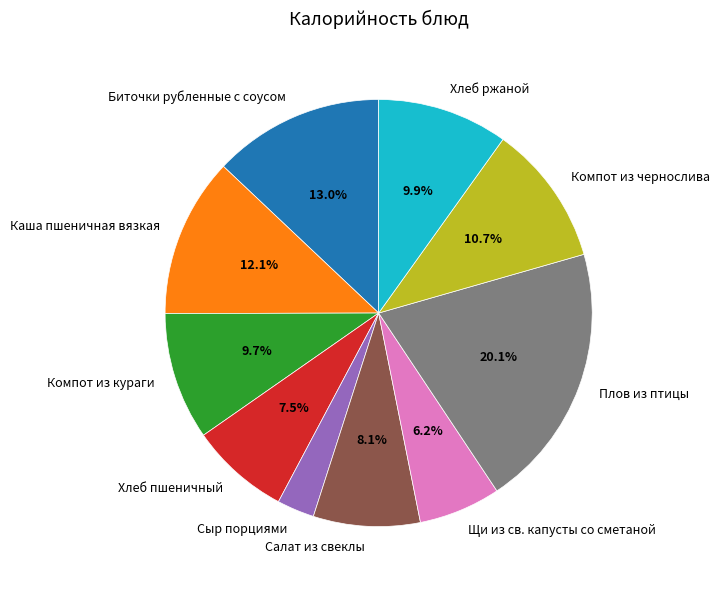

To the nearest percent, what portion does Сыр порциями represent?

3%